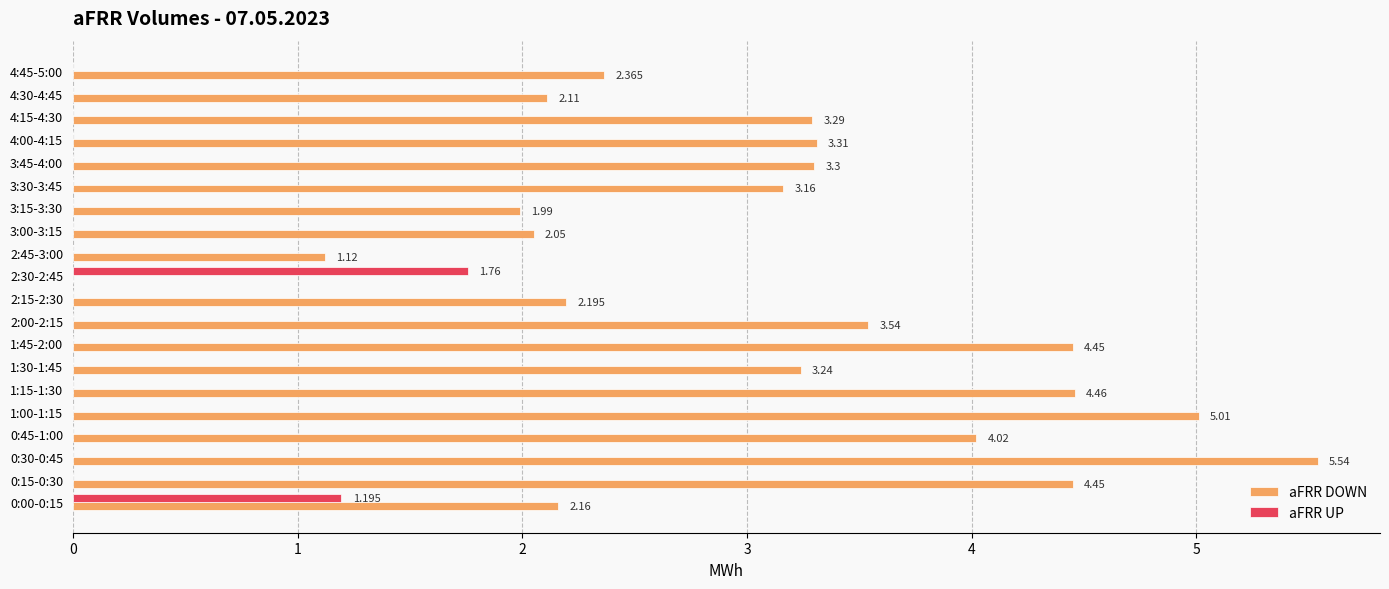

Between 2:00-2:15 and 4:00-4:15, which series saw the biggest shift?

aFRR DOWN